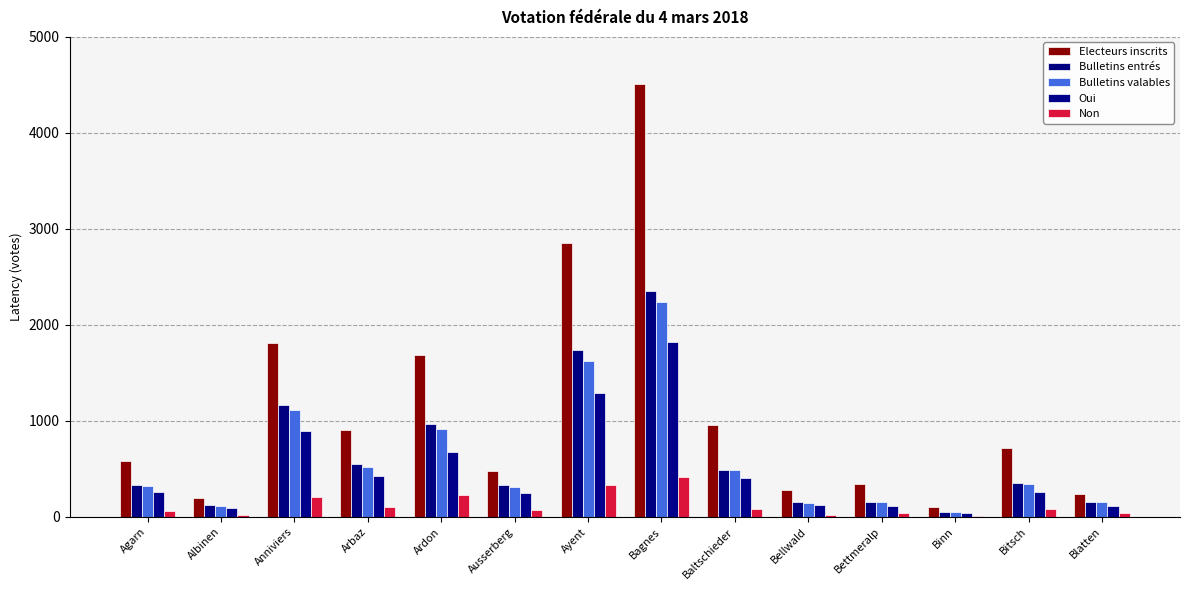

Count the number of data series in this chart.

5